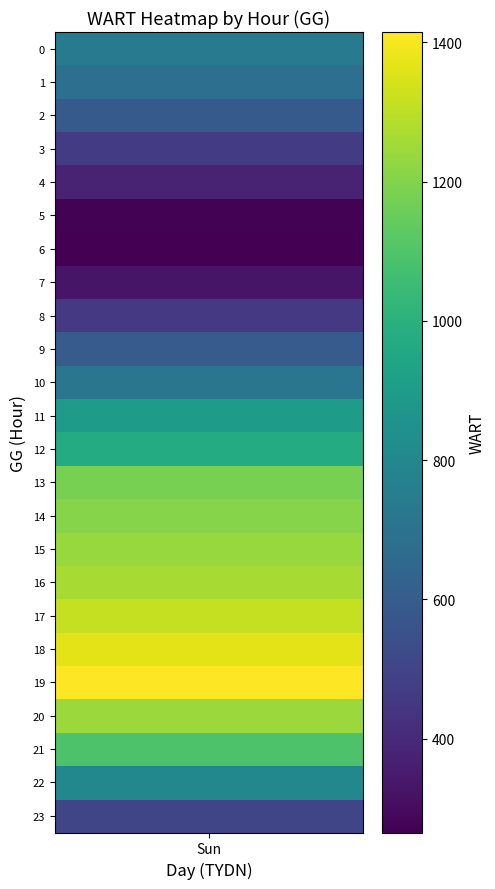

At which label does the data first exceed 800?

11